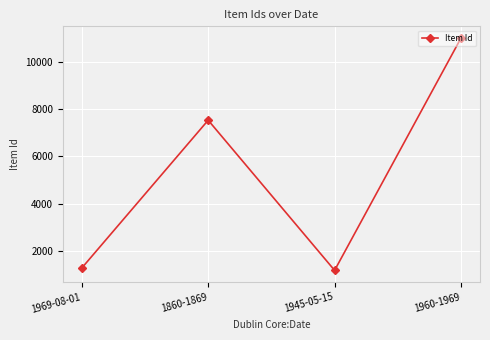

True or false: the data shows 4515 at 1960-1969.

False